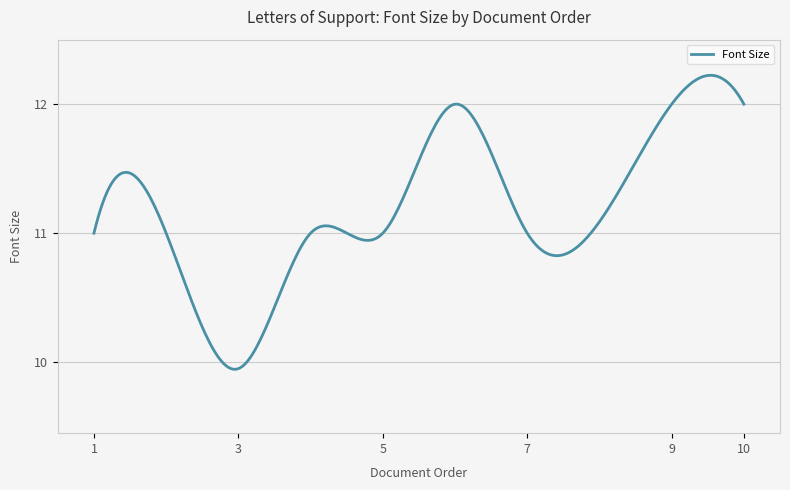

What is the difference between the maximum and minimum values?

2.3